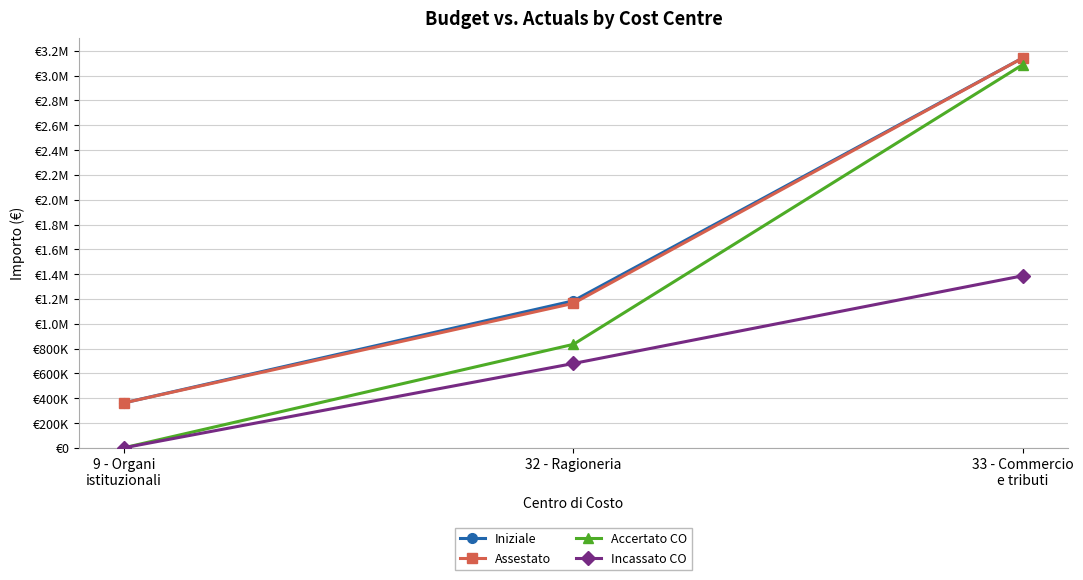

At which label does Incassato CO first exceed 679664?

32 - Ragioneria